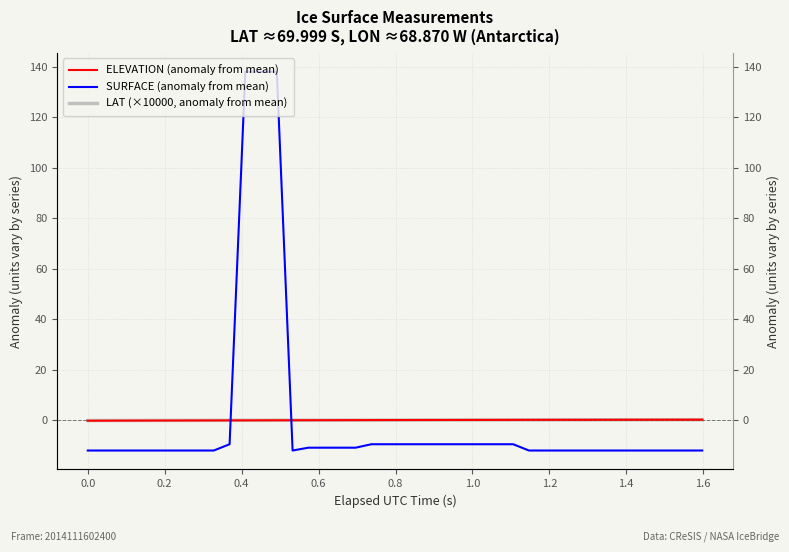

Which series has the widest spread of values?

SURFACE (anomaly from mean)